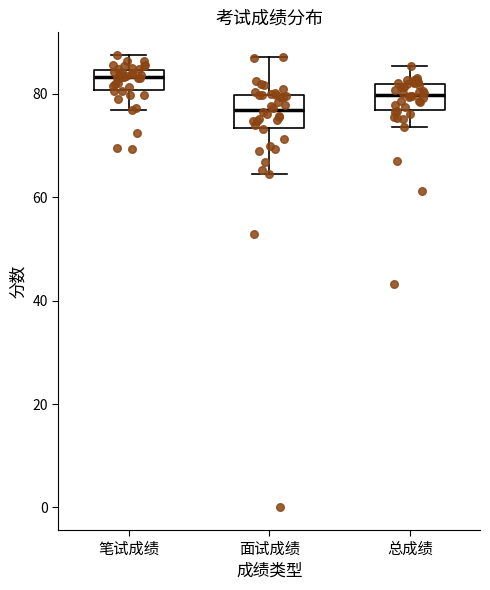

Reading left to right, read every box against the y-axis: the position of its median line, the range the box covers, and the ends of its whiskers. The values are not printed on the chart, so give them approximately, as read against the axis.

笔试成绩: median 84 (inside the box), box 80 to 84, whiskers 76 to 88
面试成绩: median 76, box 74 to 80, whiskers 64 to 88
总成绩: median 80, box 76 to 82, whiskers 74 to 86